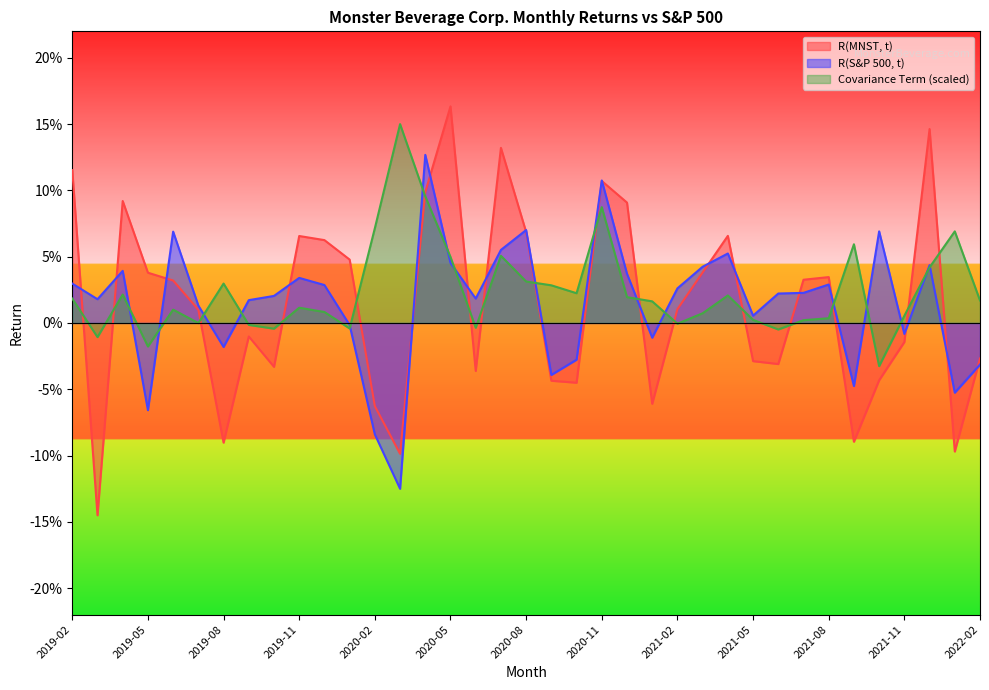

How many negative values does the R(S&P 500, t) series have?

12